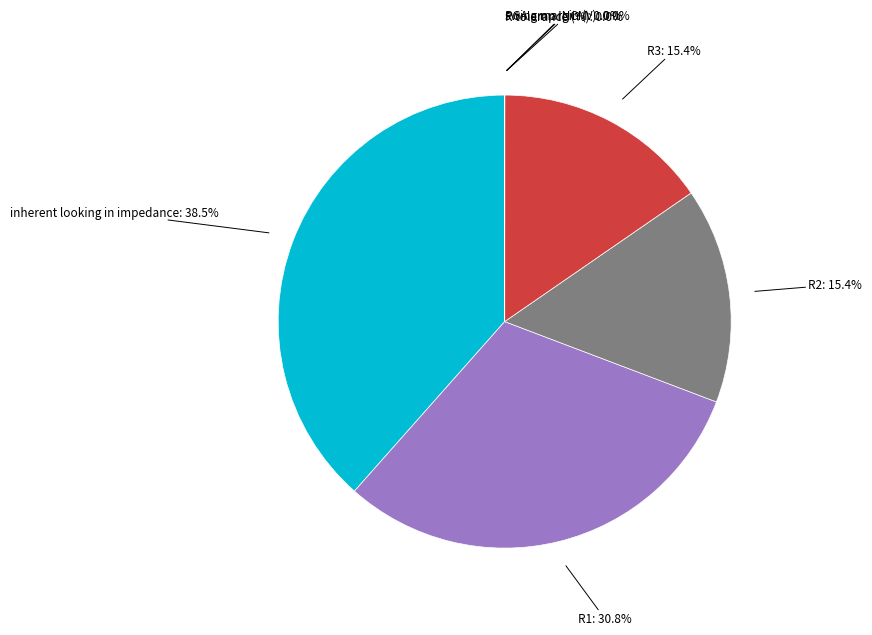

Is there a majority slice in this chart?

No